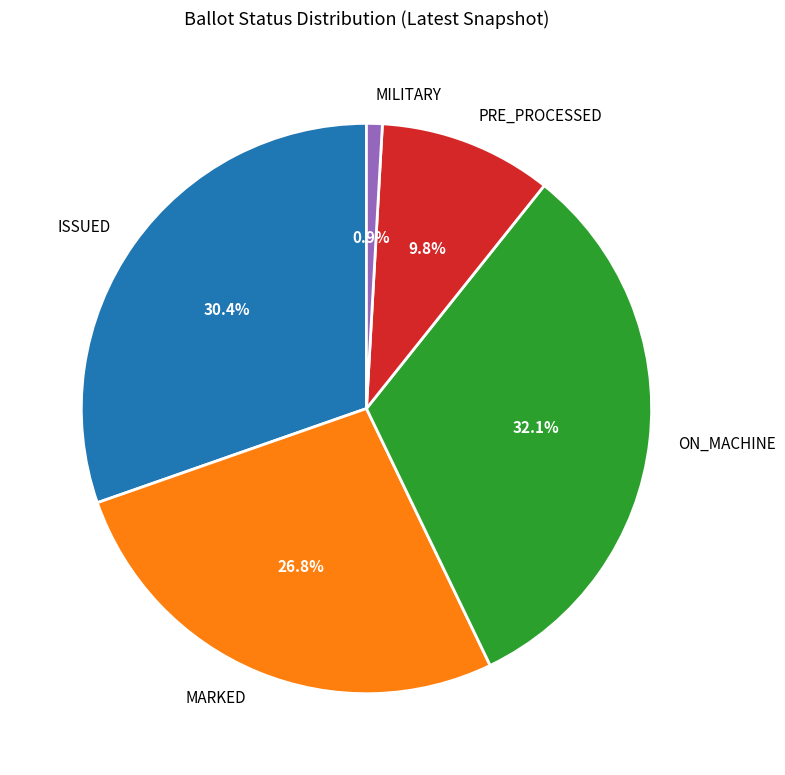

The MARKED slice represents 17% of the pie. True or false?

False